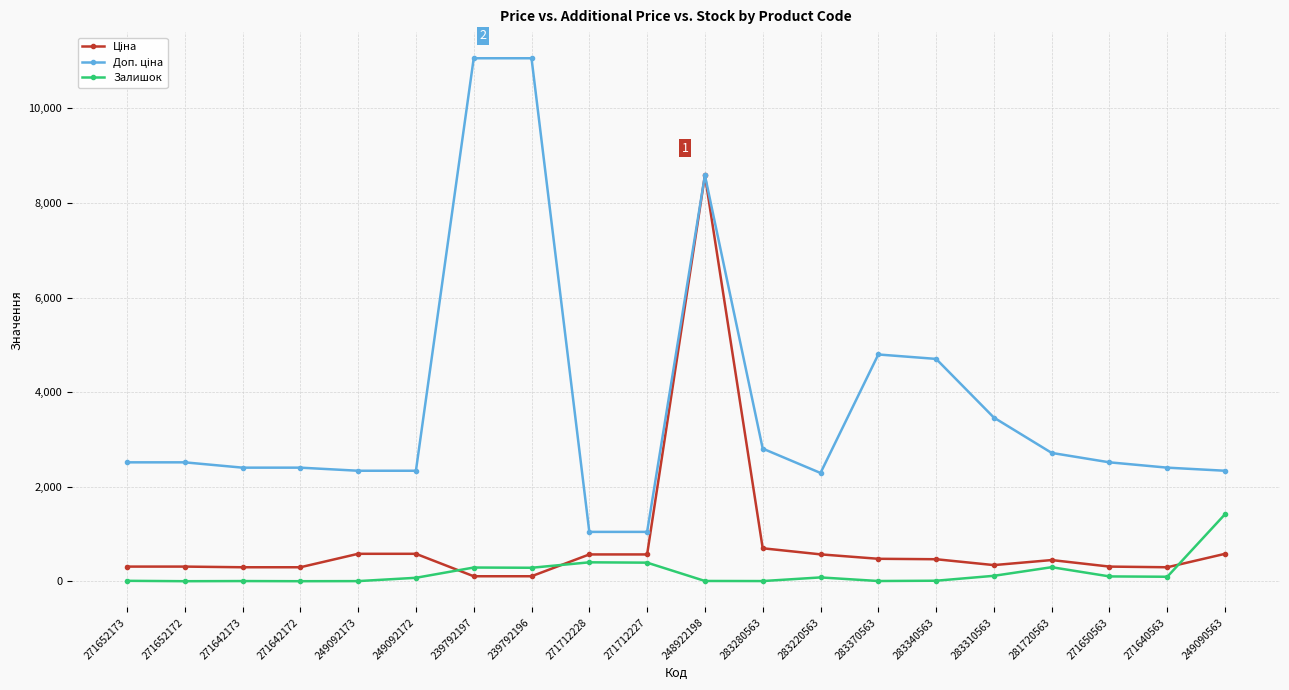

The Залишок series shows 1423.0 at 249090563. True or false?

True